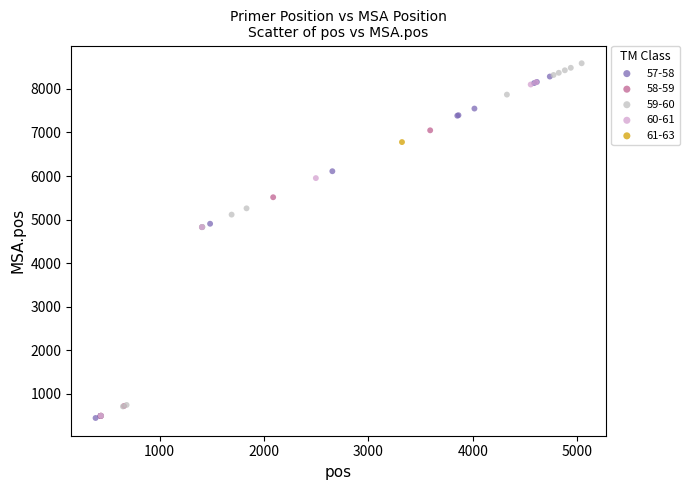

What are all the series names shown in the legend?

57-58, 58-59, 59-60, 60-61, 61-63